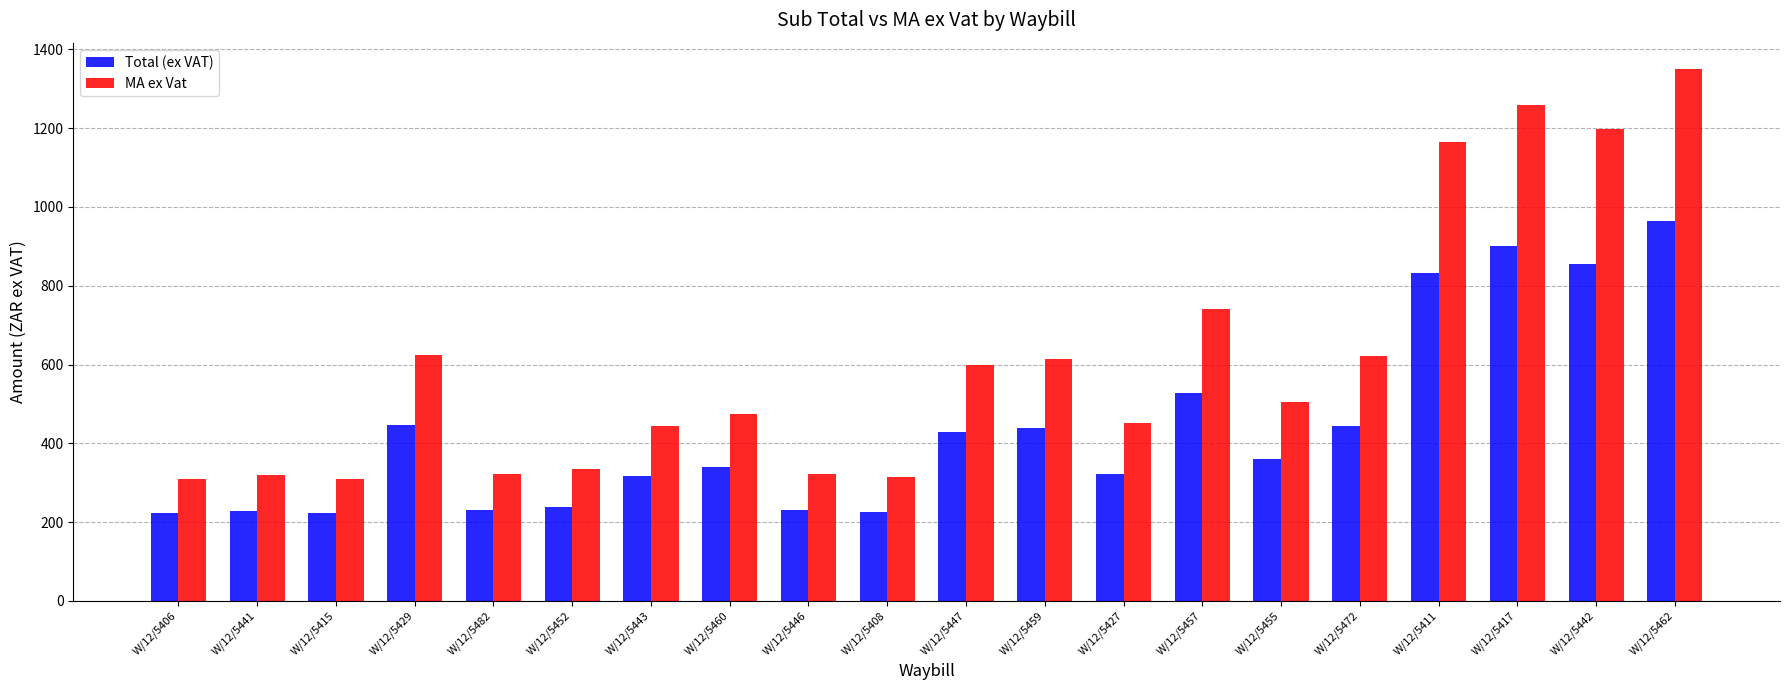

Which category has the highest value in the MA ex Vat series?

W/12/5462